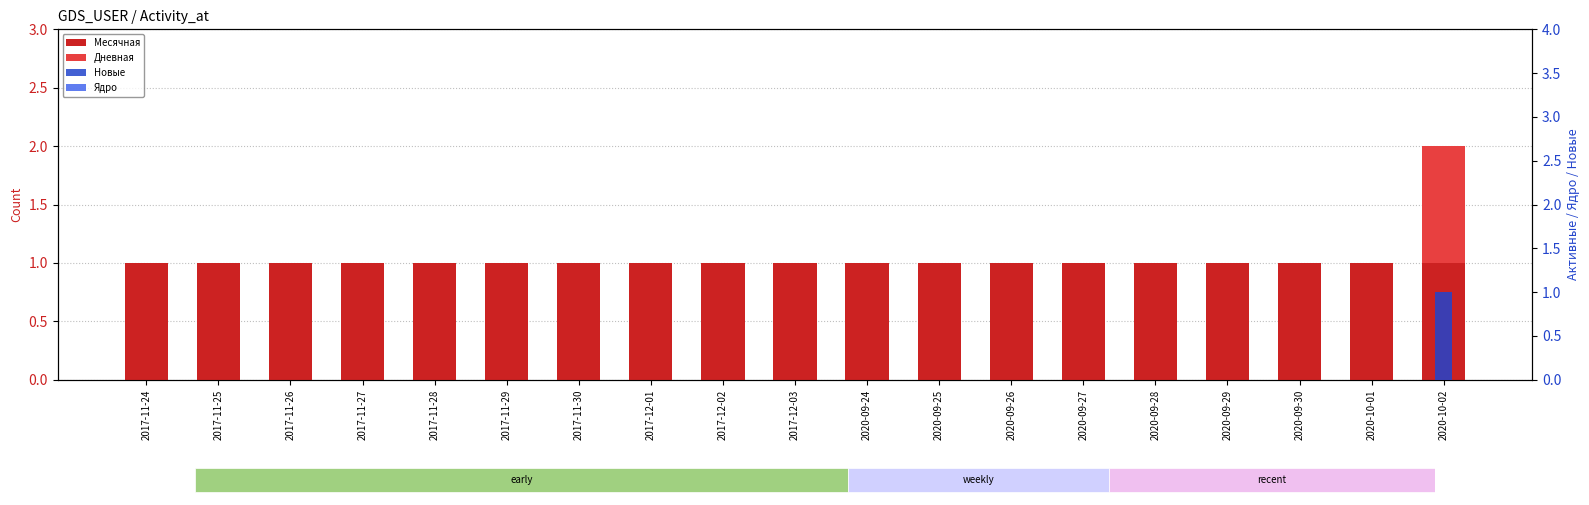

Is it true that Дневная equals 0 at 2017-12-01?

True